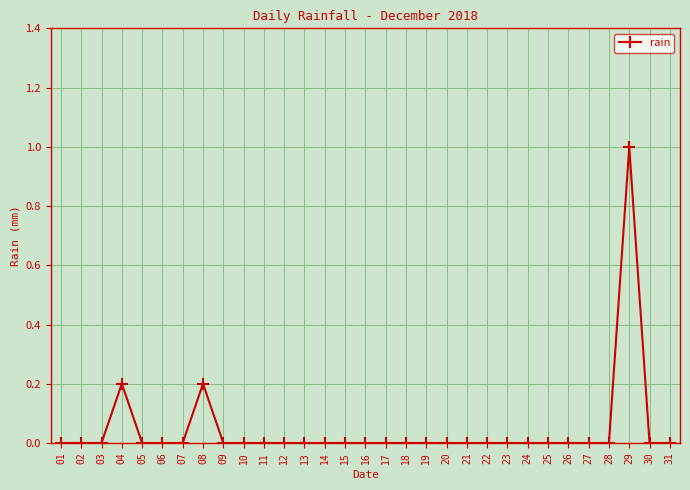

What is the maximum value shown in the chart?

1.0